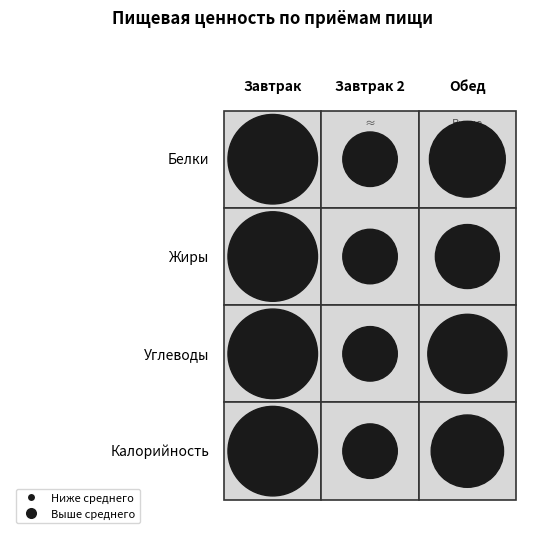

How many values in the Обед series exceed 160?

1